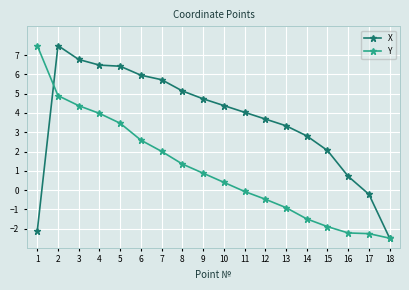

What is the difference between the maximum and minimum values in the Y series?

10.0